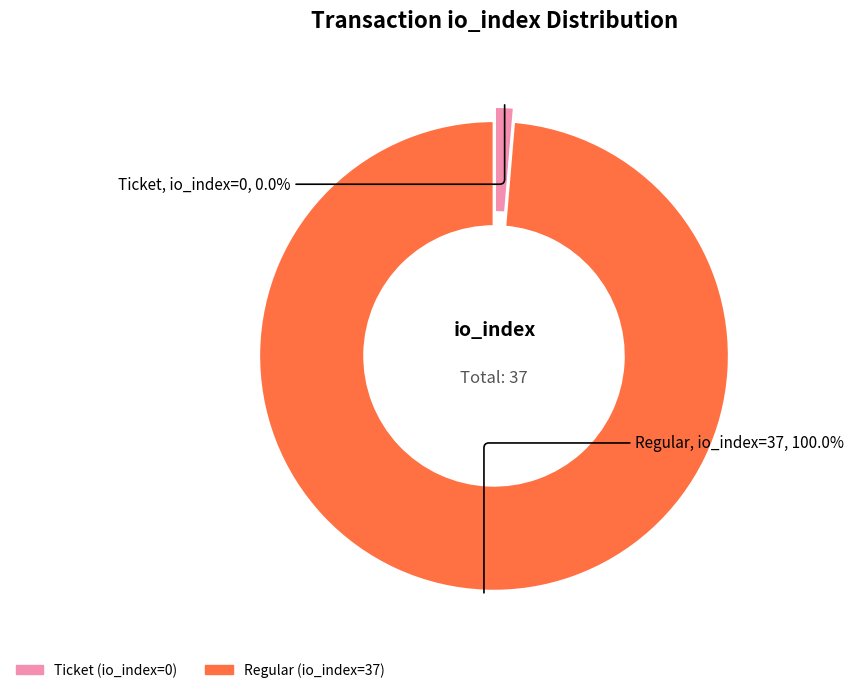

How many segments does this pie chart have?

2